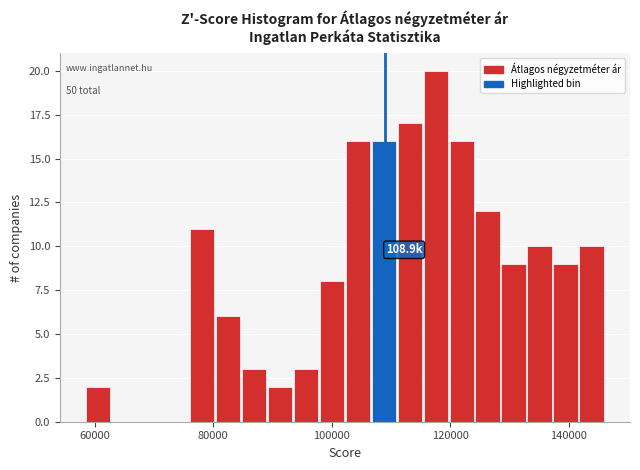

Read against the x-axis, roughly where is the centre of the tallest bar?

118000